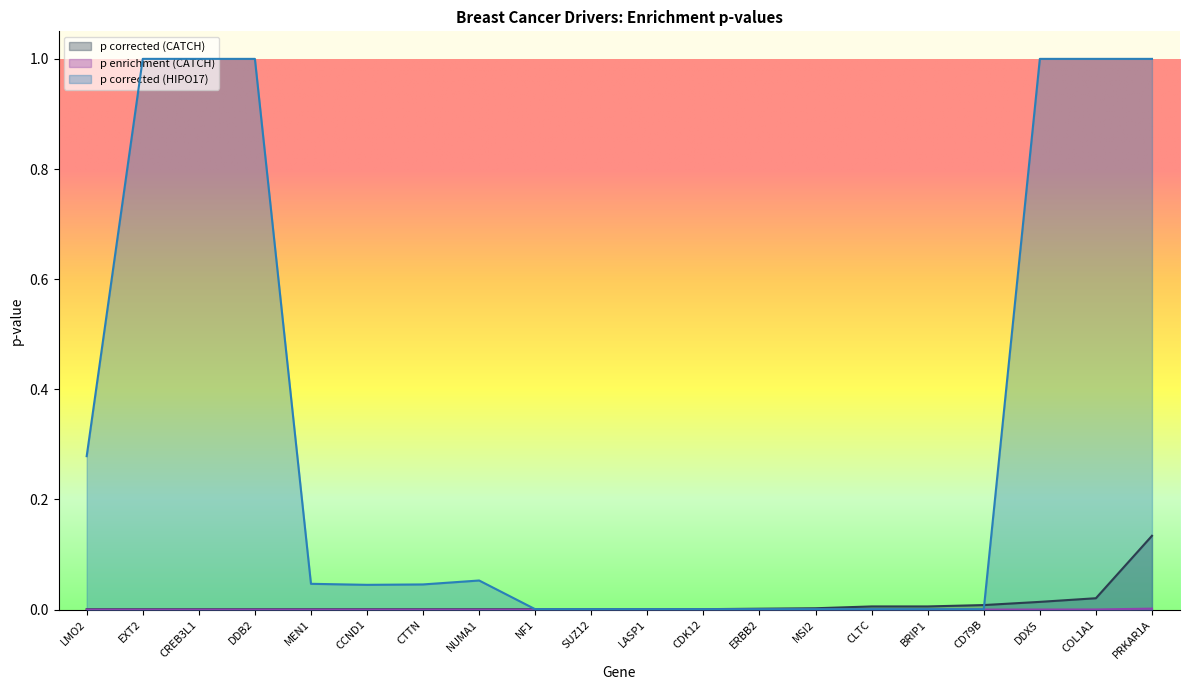

Reading left to right, list all the values displayed in this chart.

p corrected (CATCH): LMO2=0.0	EXT2=0.0	CREB3L1=0.0	DDB2=0.0	MEN1=0.0	CCND1=0.0	CTTN=0.0	NUMA1=0.0	NF1=0.0	SUZ12=0.0	LASP1=0.0	CDK12=0.0	ERBB2=0.0	MSI2=0.0	CLTC=0.0	BRIP1=0.0	CD79B=0.0	DDX5=0.0	COL1A1=0.0	PRKAR1A=0.1
p enrichment (CATCH): LMO2=0.0	EXT2=0.0	CREB3L1=0.0	DDB2=0.0	MEN1=0.0	CCND1=0.0	CTTN=0.0	NUMA1=0.0	NF1=0.0	SUZ12=0.0	LASP1=0.0	CDK12=0.0	ERBB2=0.0	MSI2=0.0	CLTC=0.0	BRIP1=0.0	CD79B=0.0	DDX5=0.0	COL1A1=0.0	PRKAR1A=0.0
p corrected (HIPO17): LMO2=0.3	EXT2=1.0	CREB3L1=1.0	DDB2=1.0	MEN1=0.0	CCND1=0.0	CTTN=0.0	NUMA1=0.1	NF1=0.0	SUZ12=0.0	LASP1=0.0	CDK12=0.0	ERBB2=0.0	MSI2=0.0	CLTC=0.0	BRIP1=0.0	CD79B=0.0	DDX5=1.0	COL1A1=1.0	PRKAR1A=1.0